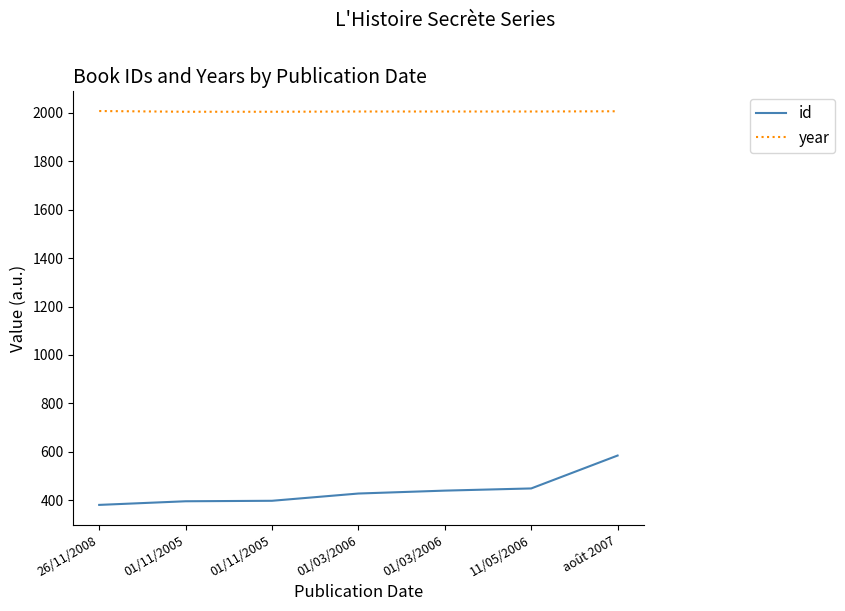

Does the chart have visible grid lines?

No